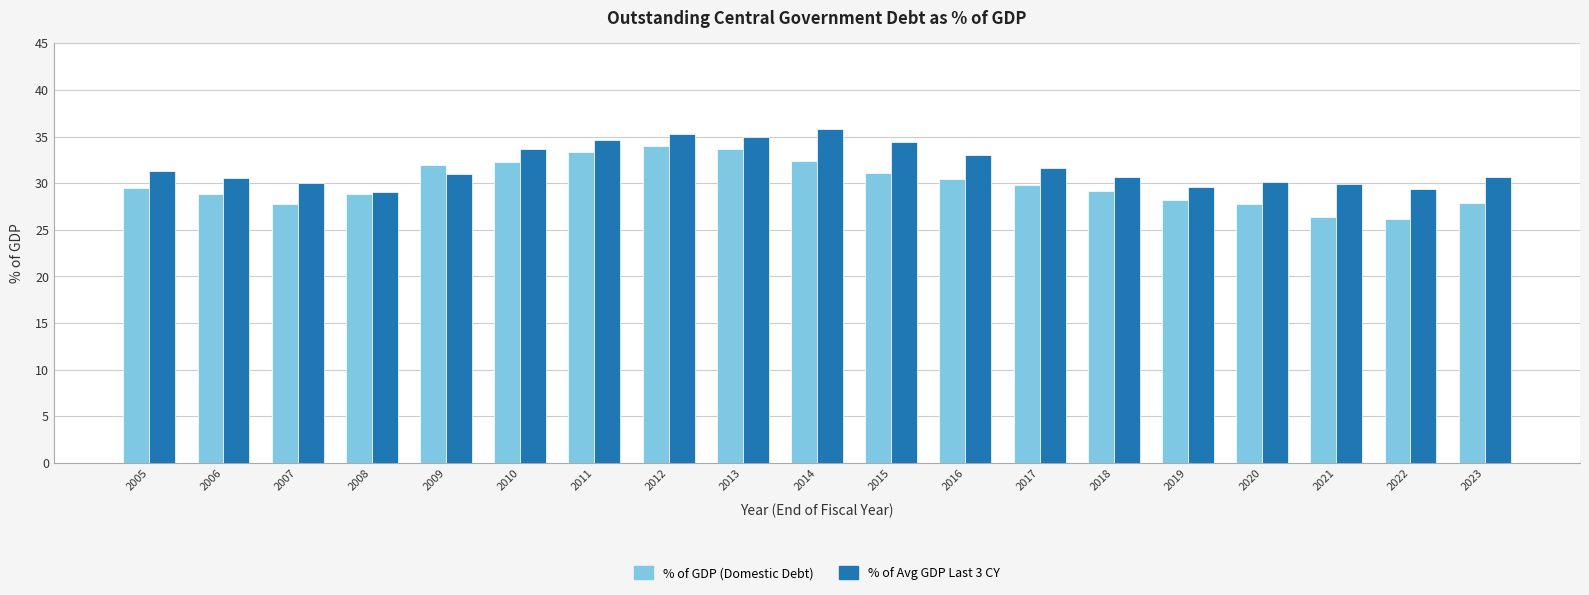

Which series has the largest range (max minus min)?

% of GDP (Domestic Debt)